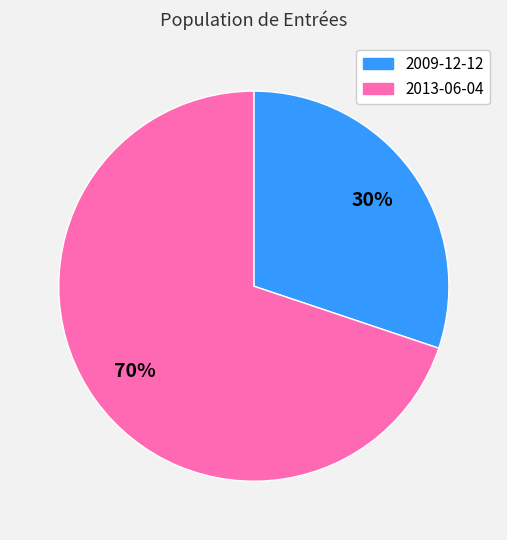

Between 2009-12-12 and 2013-06-04, which is larger?

2013-06-04